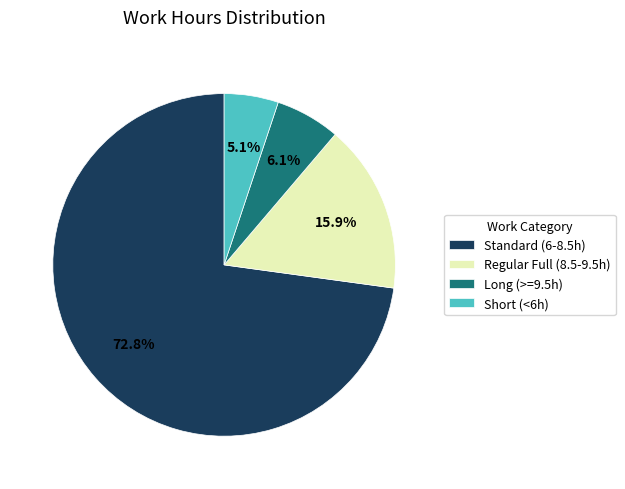

Which category has the smallest portion of the pie?

Short (<6h)